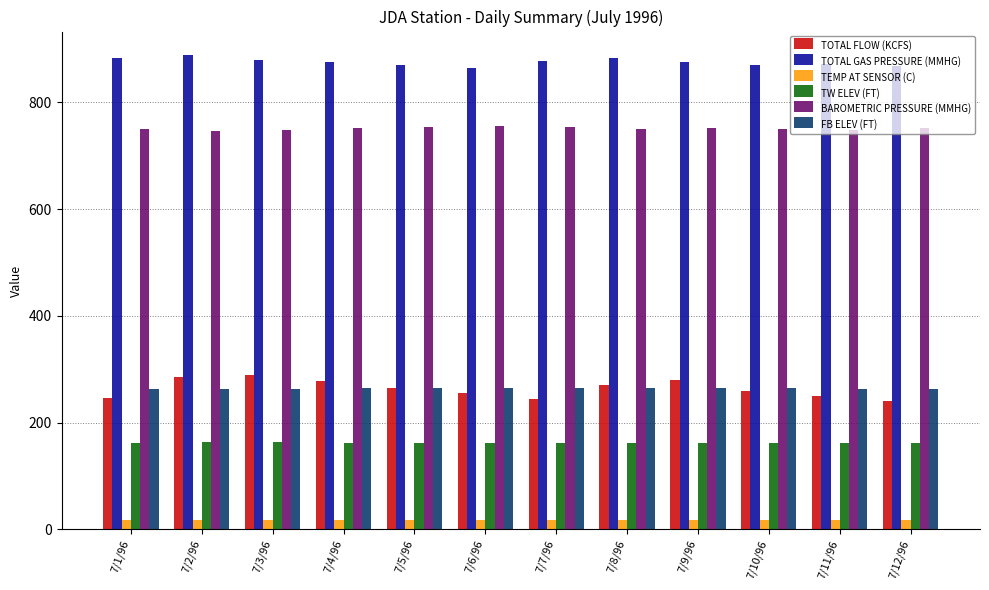

What is the label of the 12th bar from the right?

7/1/96